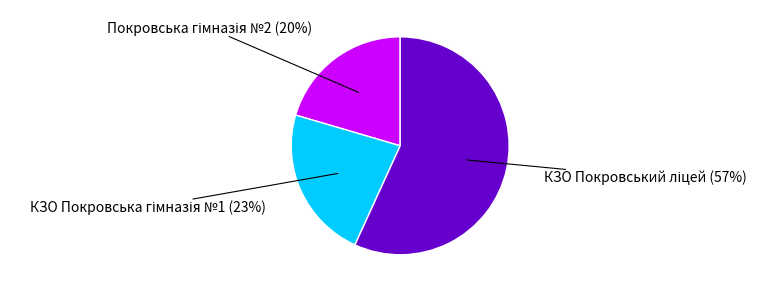

To the nearest percent, what is the average slice percentage?

33%